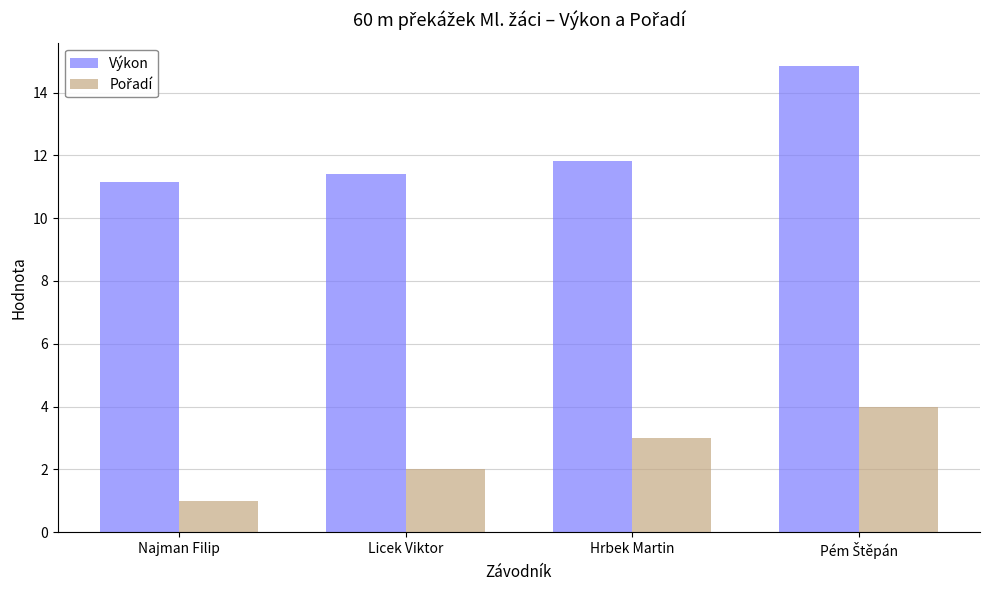

What value does the Výkon series have at Licek Viktor?

11.4